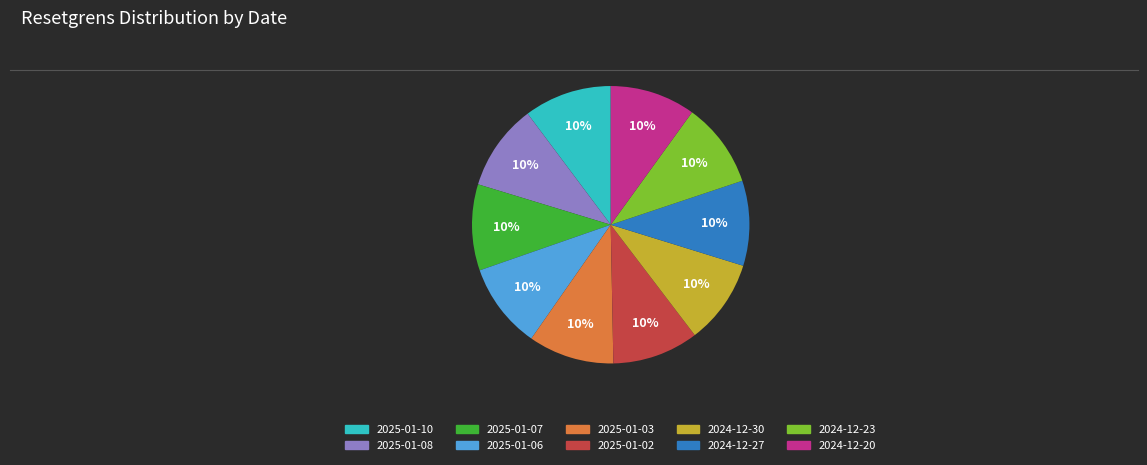

Do 2024-12-20 and 2025-01-10 together represent more than half of the pie?

No